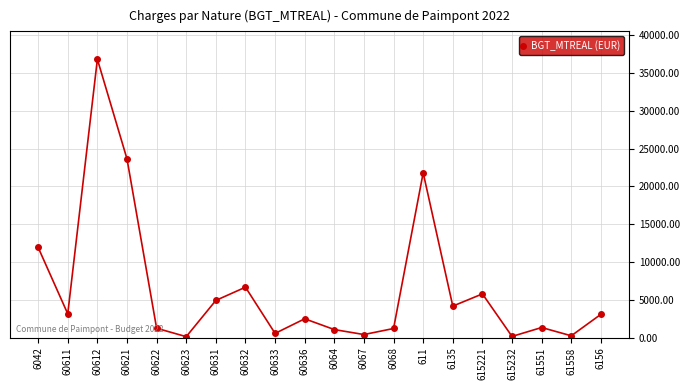

Which has a higher value, 615221 or 60621?

60621